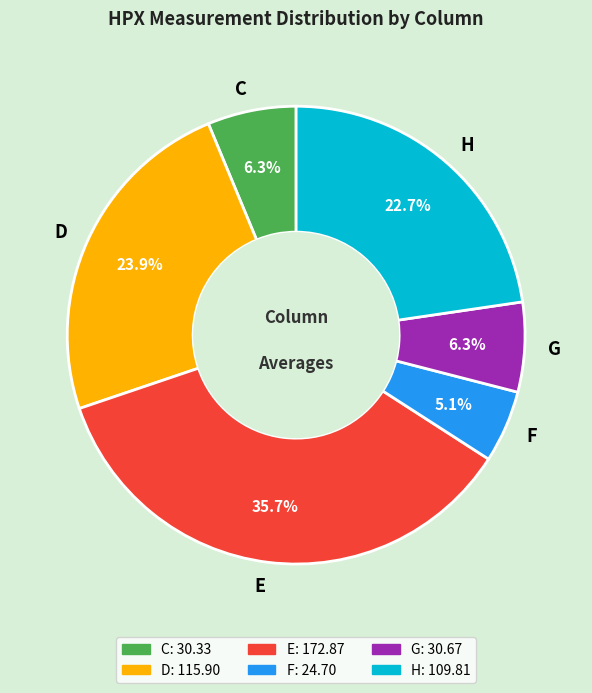

Is there any slice that represents more than half of the pie?

No